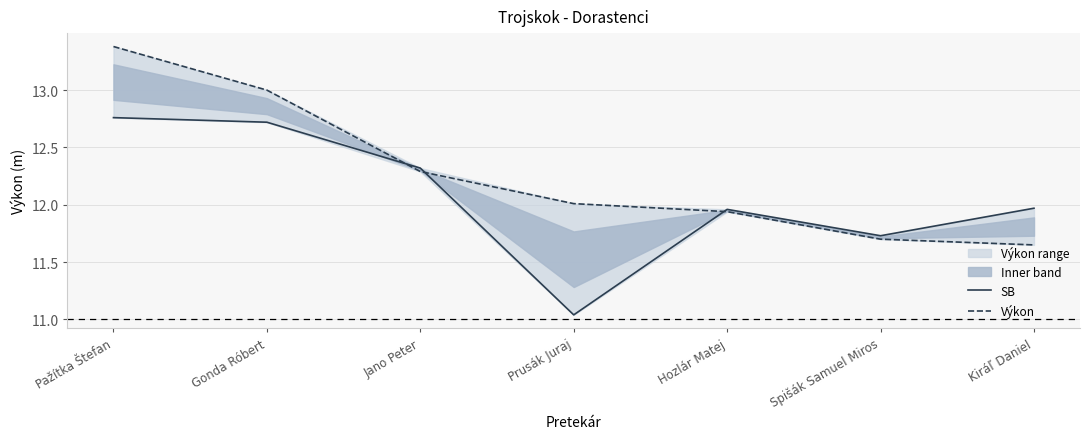

True or false: SB has more than 2 interior local peaks.

False